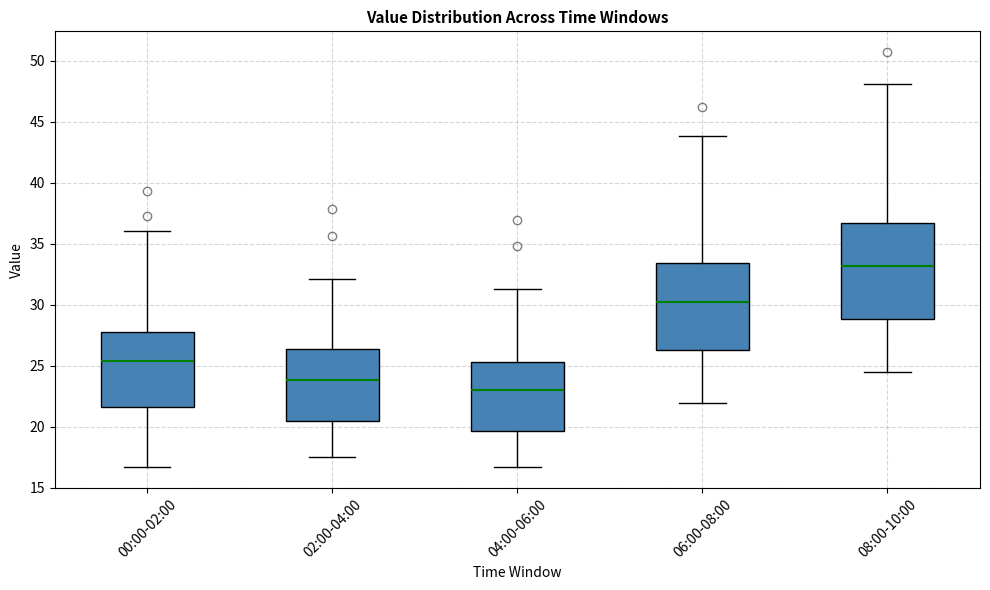

Which box's median line is the lowest?

04:00-06:00